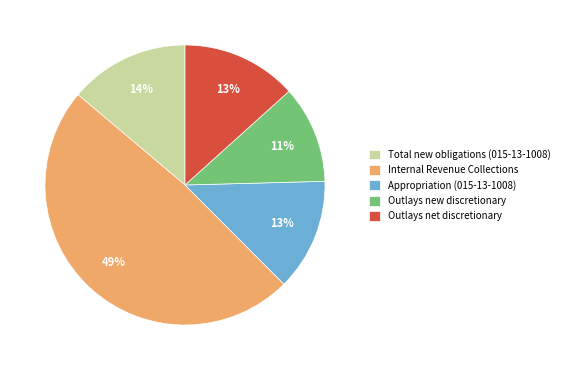

What percentage is the Outlays new discretionary slice, to the nearest percent?

11%